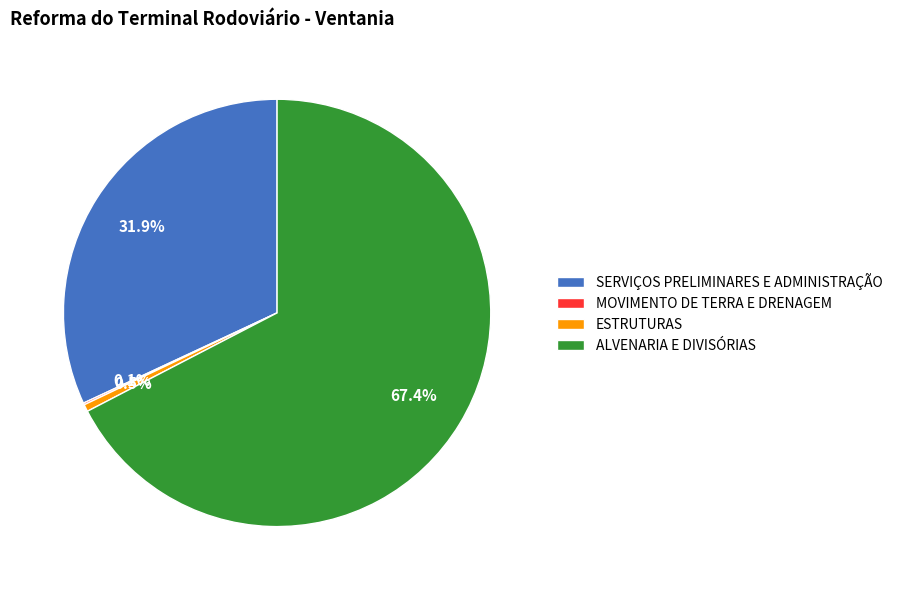

To the nearest percent, what portion does ALVENARIA E DIVISÓRIAS represent?

67%